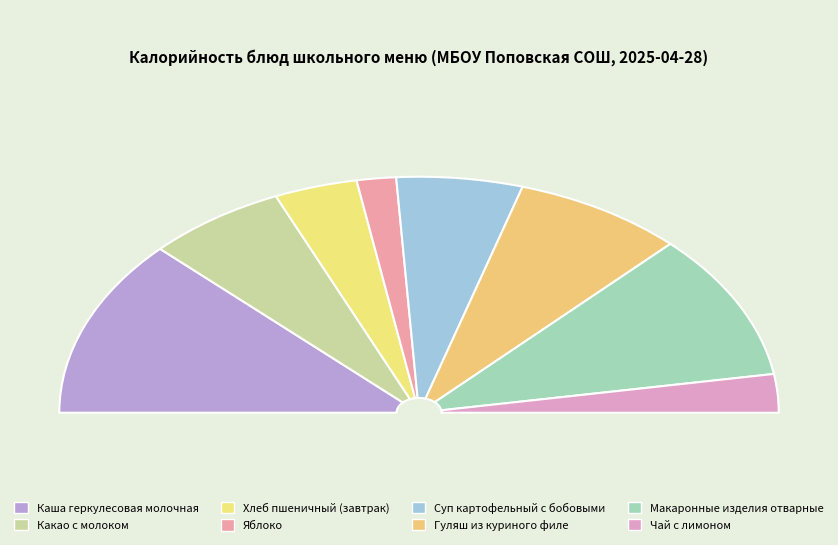

Does Яблоко represent more than half of the total?

No